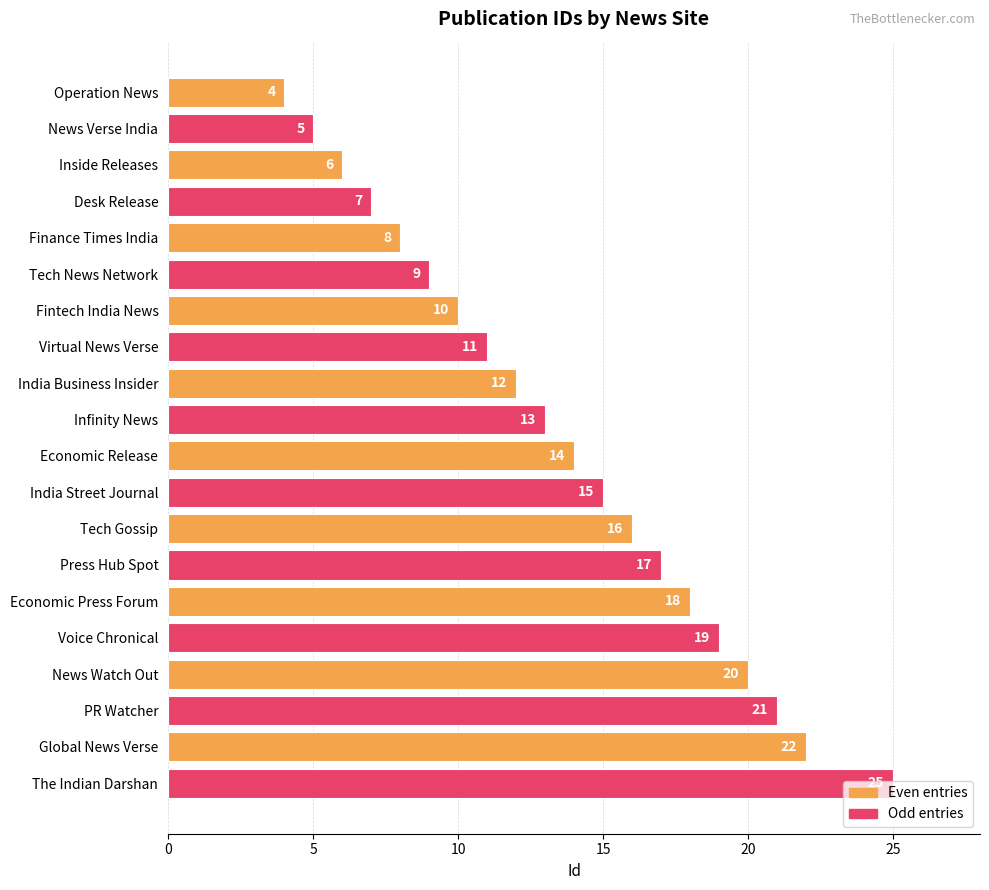

What is the value of the 16th bar from the top?

19